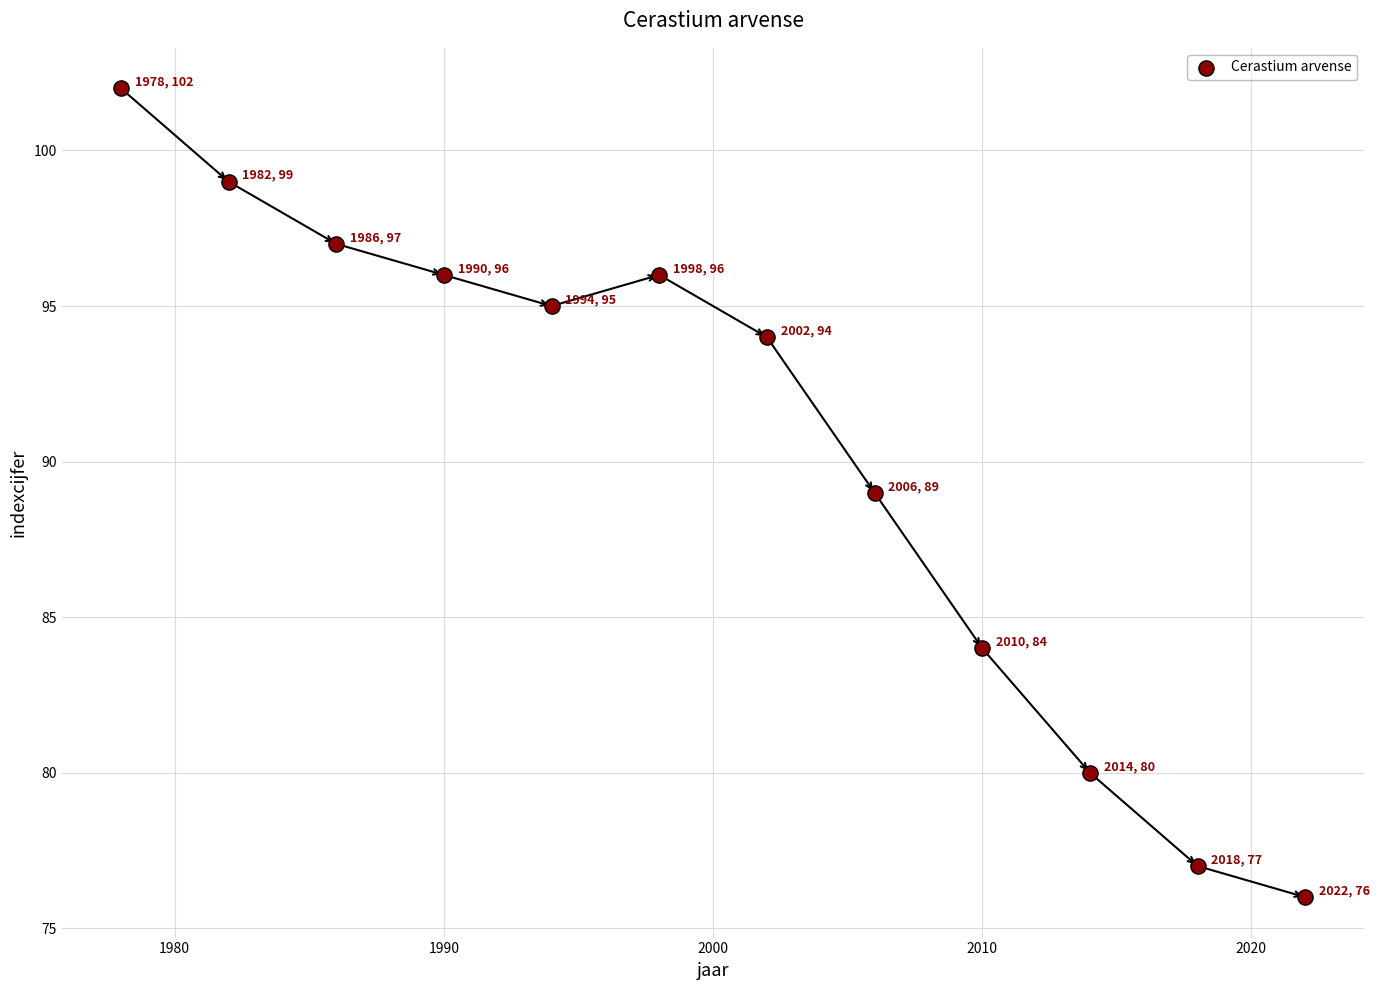

What is the average Y value?

90